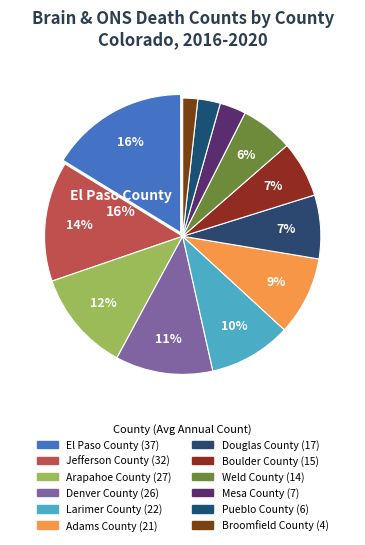

To the nearest percent, what is the difference between the largest and smallest slice percentages?

14%